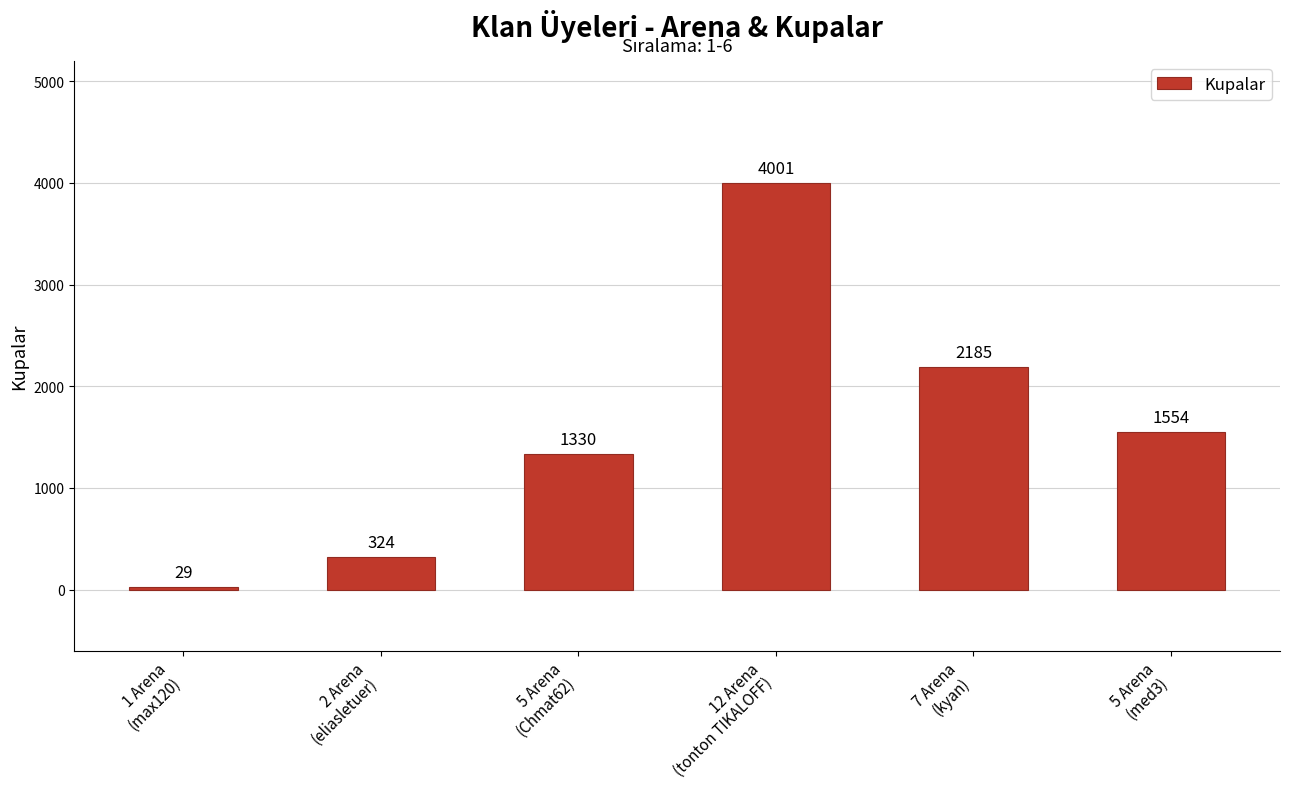

What is the label of the 3rd bar from the left?

5 Arena
(Chmat62)